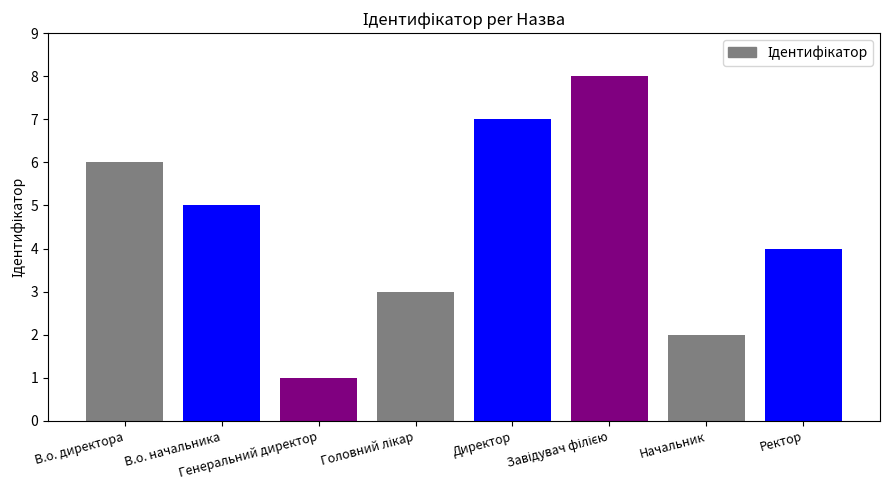

What is the maximum value shown in the chart?

8